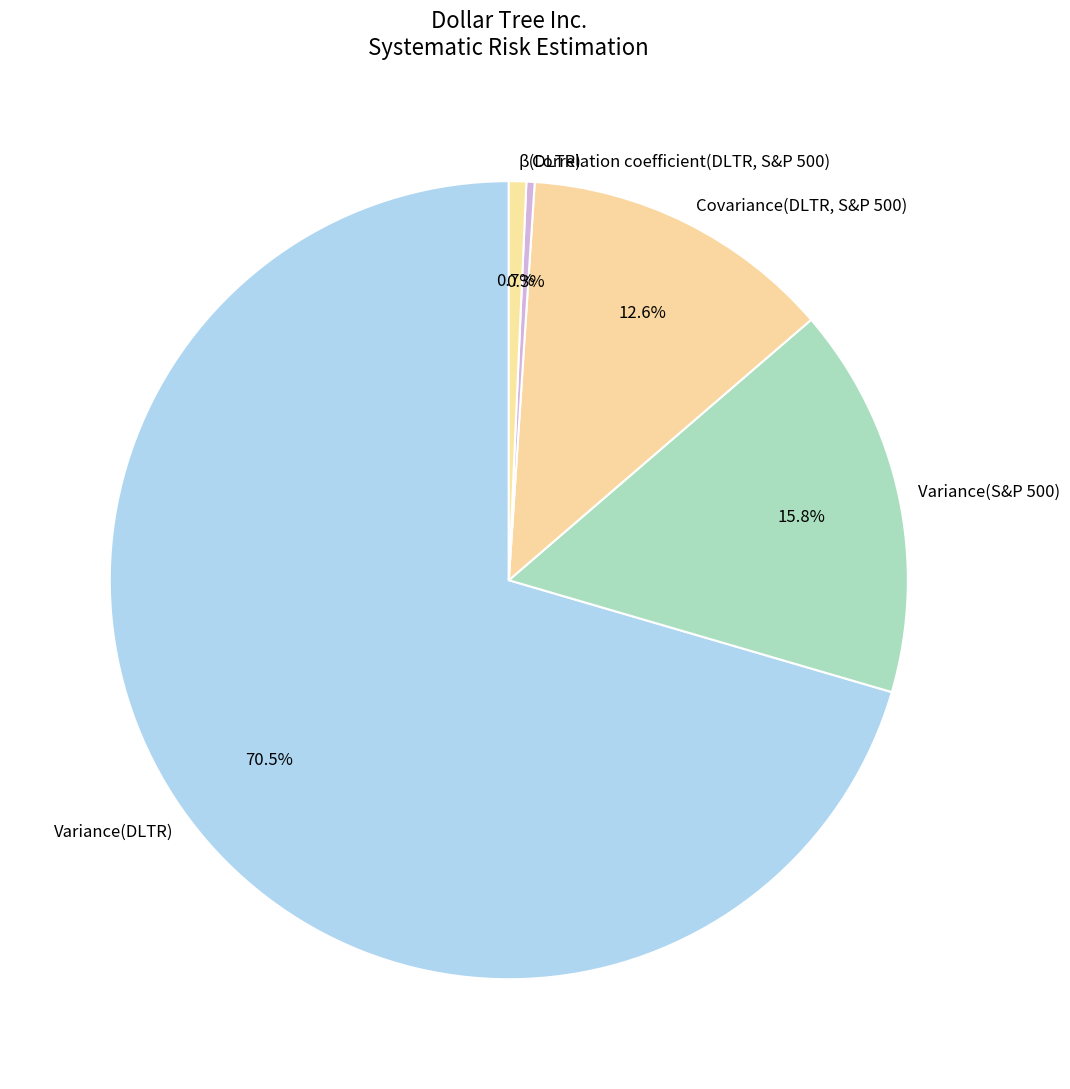

How many slices are in this pie chart?

5